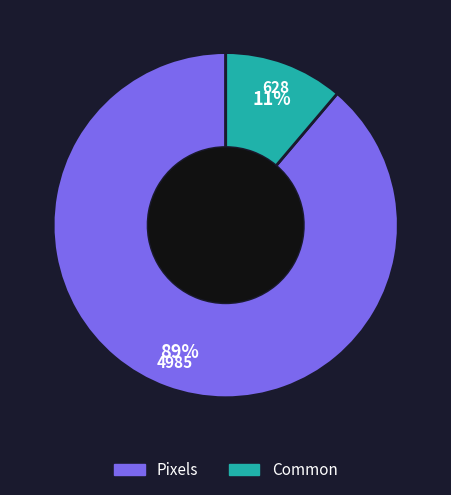

How many segments does this pie chart have?

2